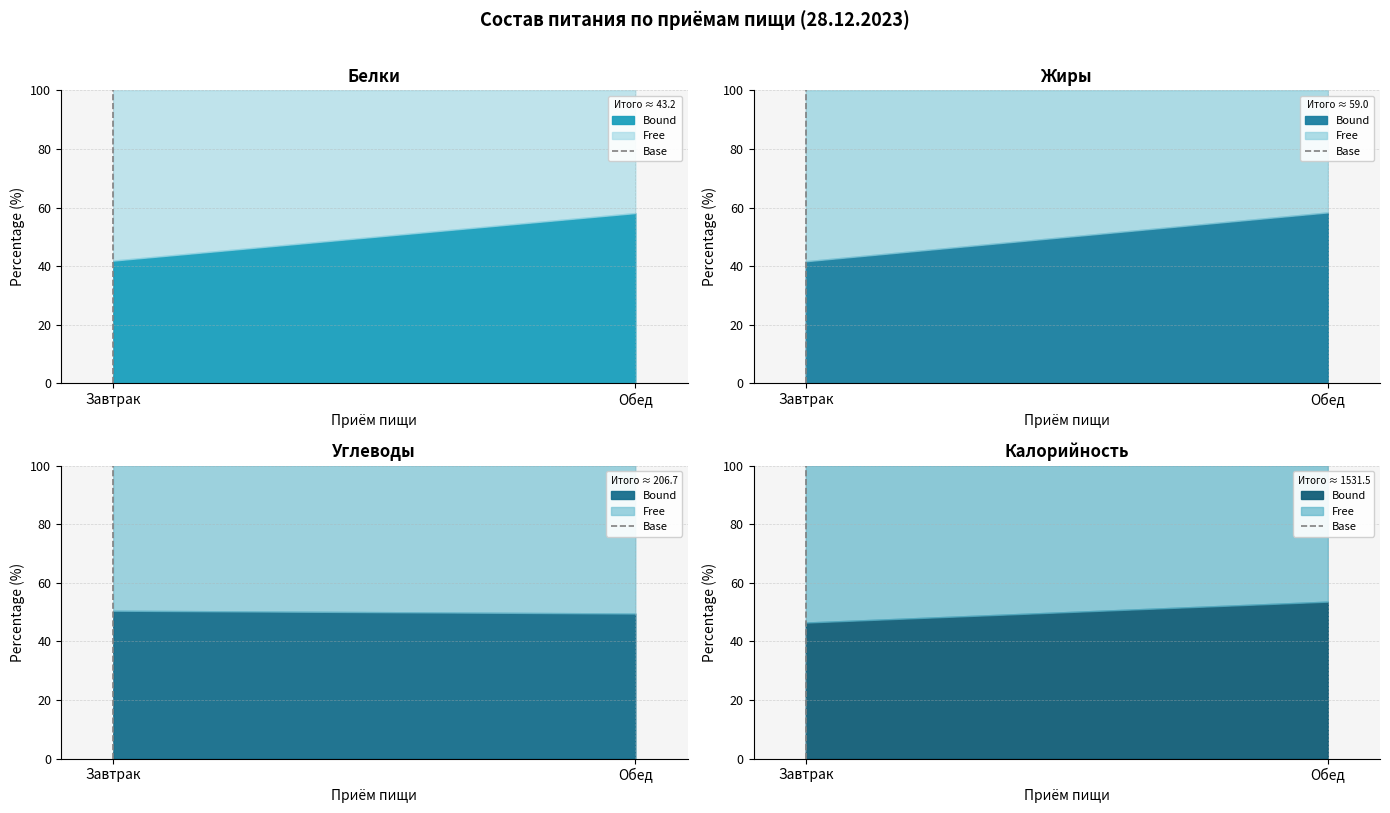

List the labels in order of value, largest first.

Завтрак, Завтрак